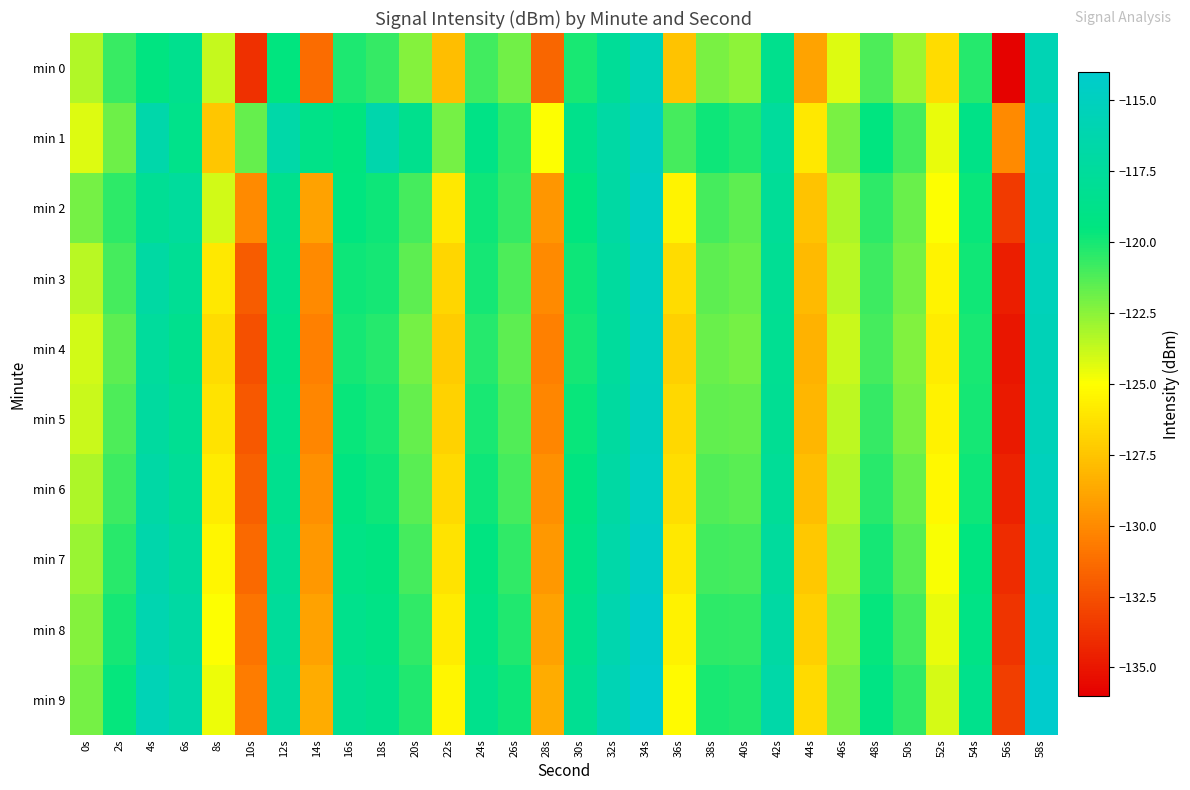

What is the greatest value displayed?

-113.8